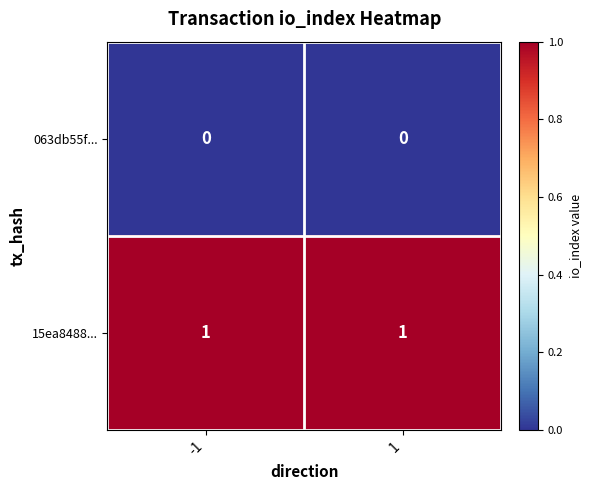

Which series has the largest total across all categories?

15ea8488...